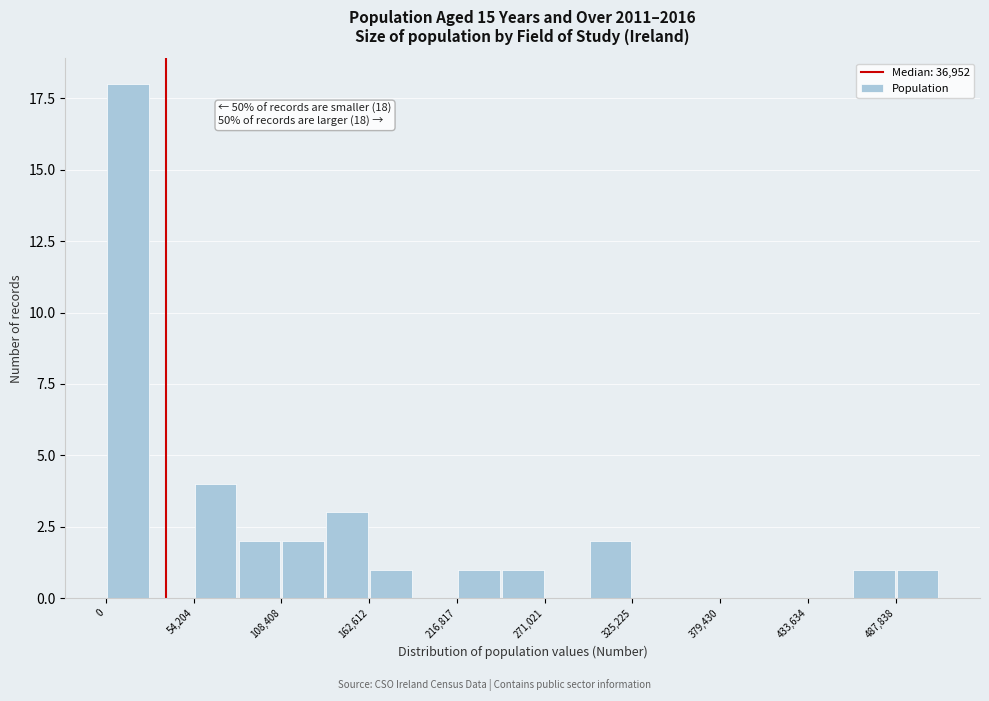

Read against the x-axis, roughly where is the centre of the tallest bar?

10000